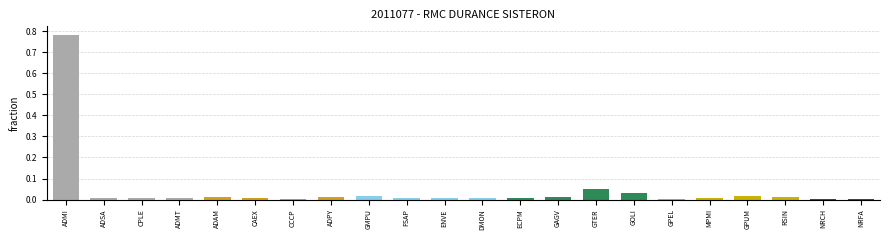

Are the bars grouped side by side (vs. stacked)?

No